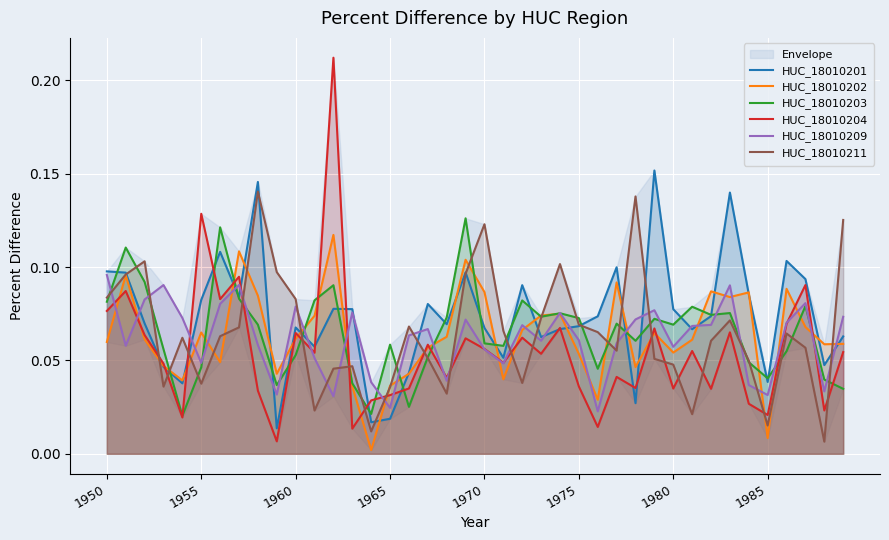

Between 1960 and 34, which series saw the biggest shift?

HUC_18010211